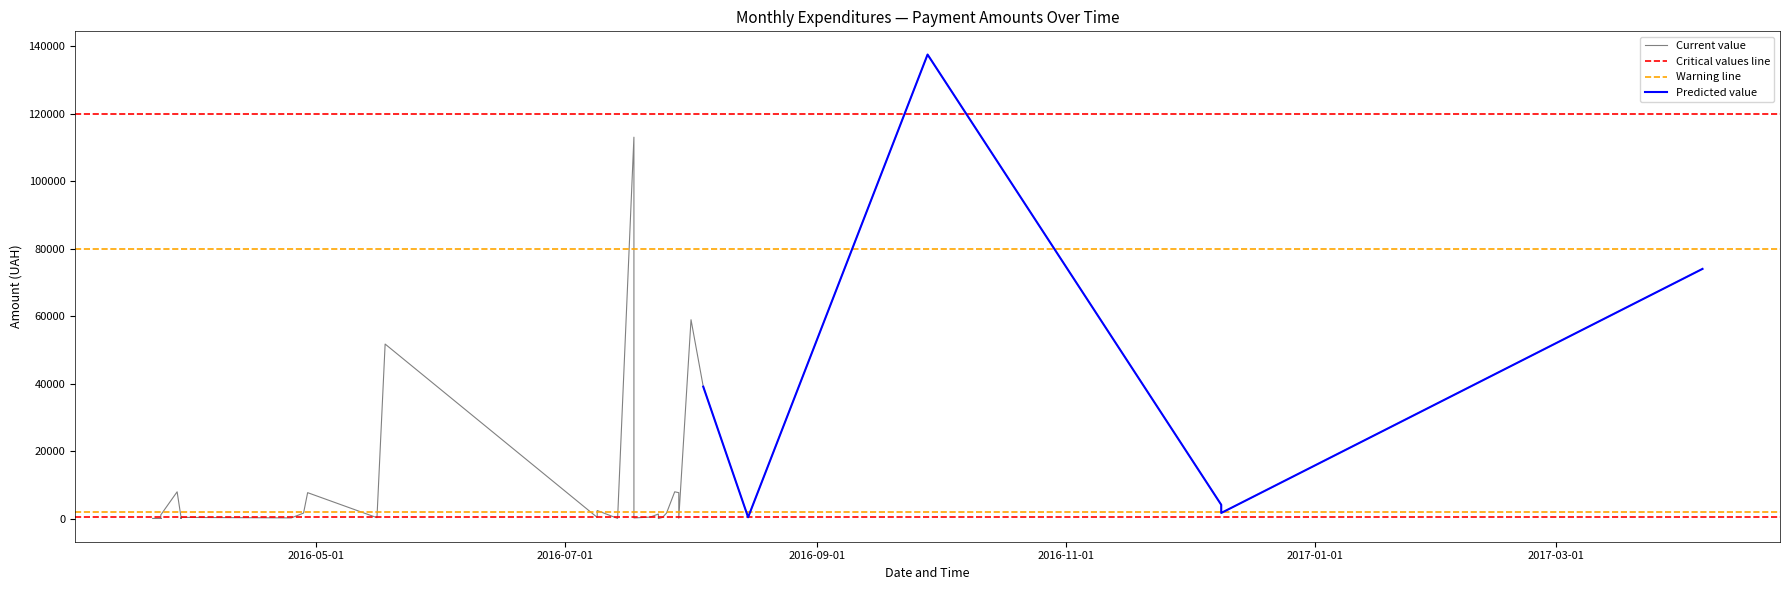

The chart shows a value of 115.6 at 24.03.2016. True or false?

False